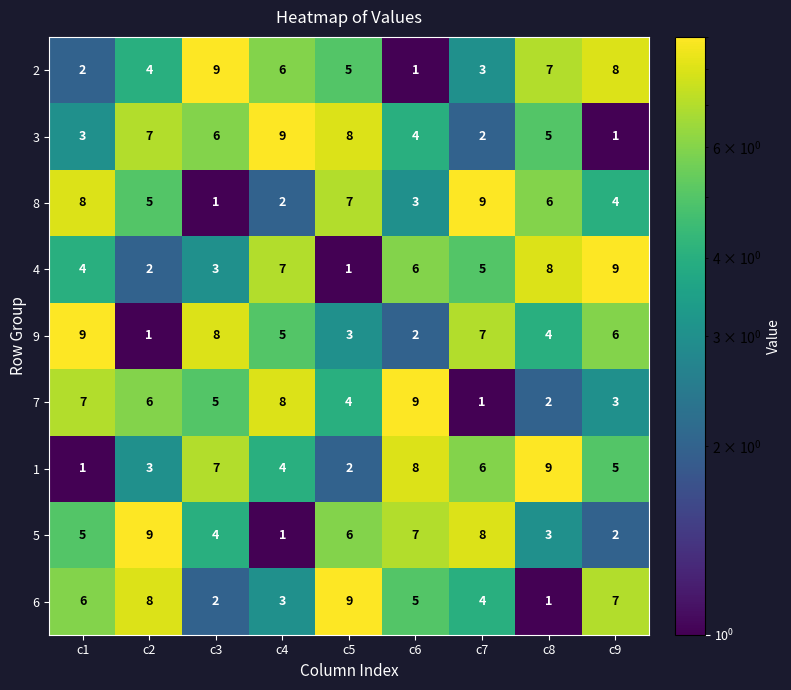

What is the highest value of the 1 series?

9